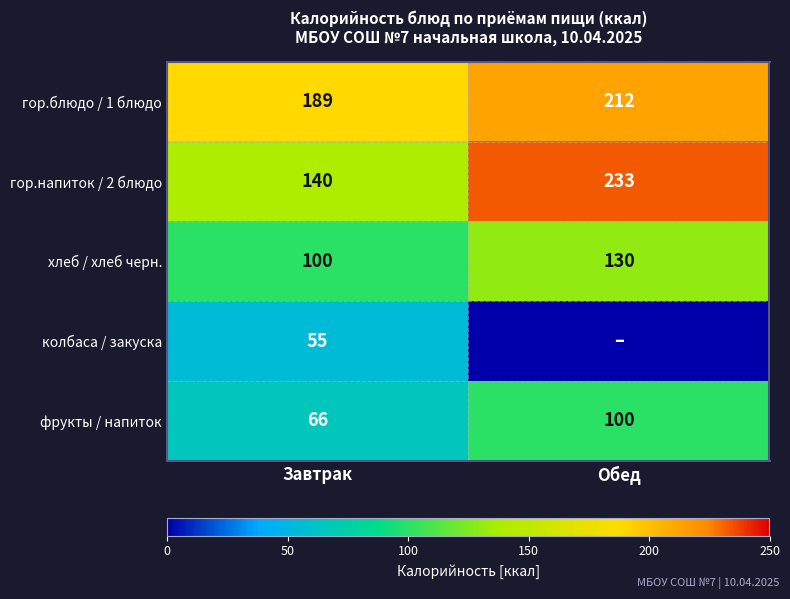

Is the value of гор.напиток / 2 блюдо at Завтрак greater than the value of фрукты / напиток at Завтрак?

Yes